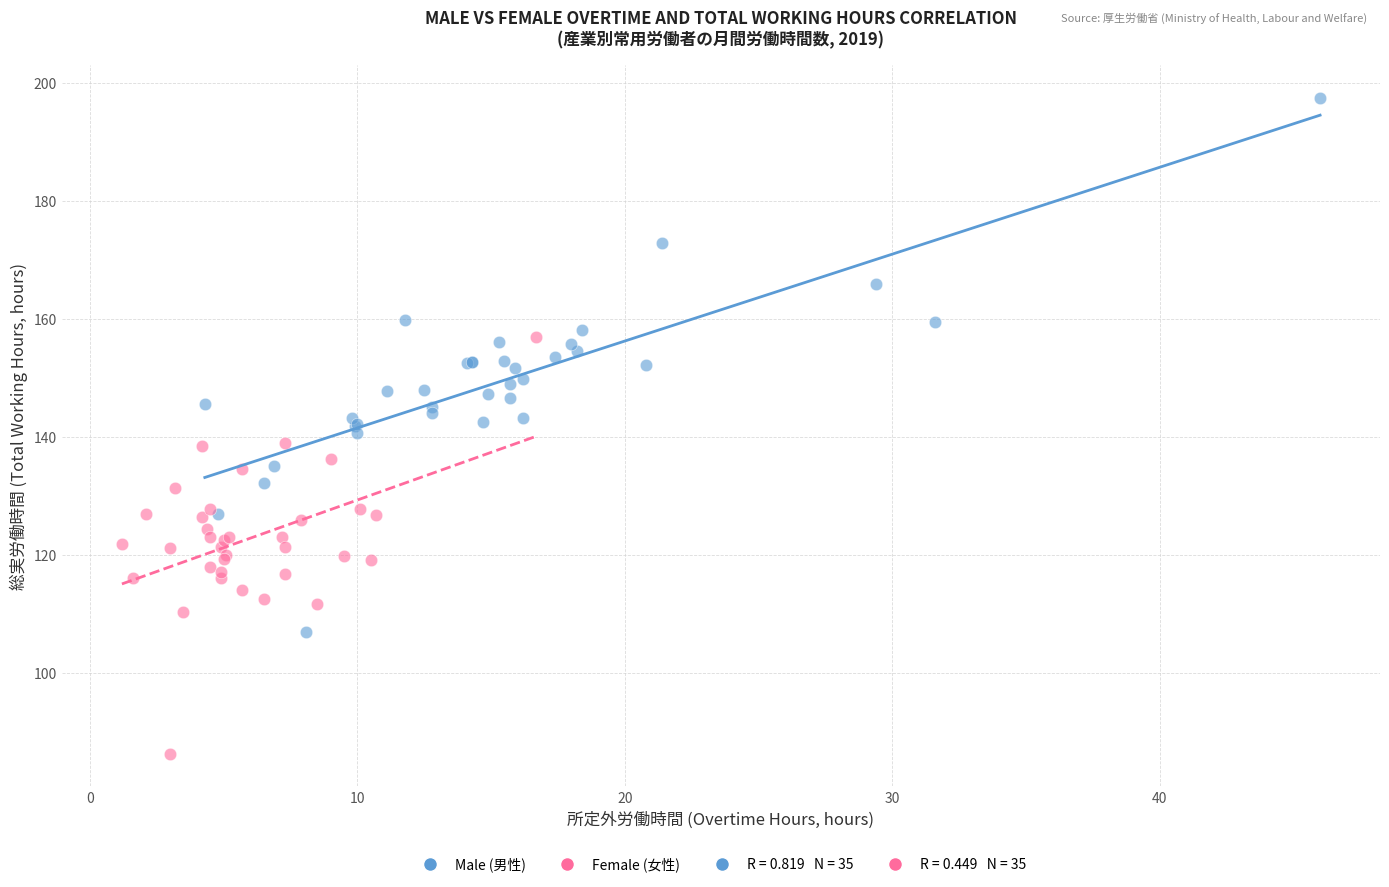

Which series reaches the maximum Y coordinate?

Male (男性)